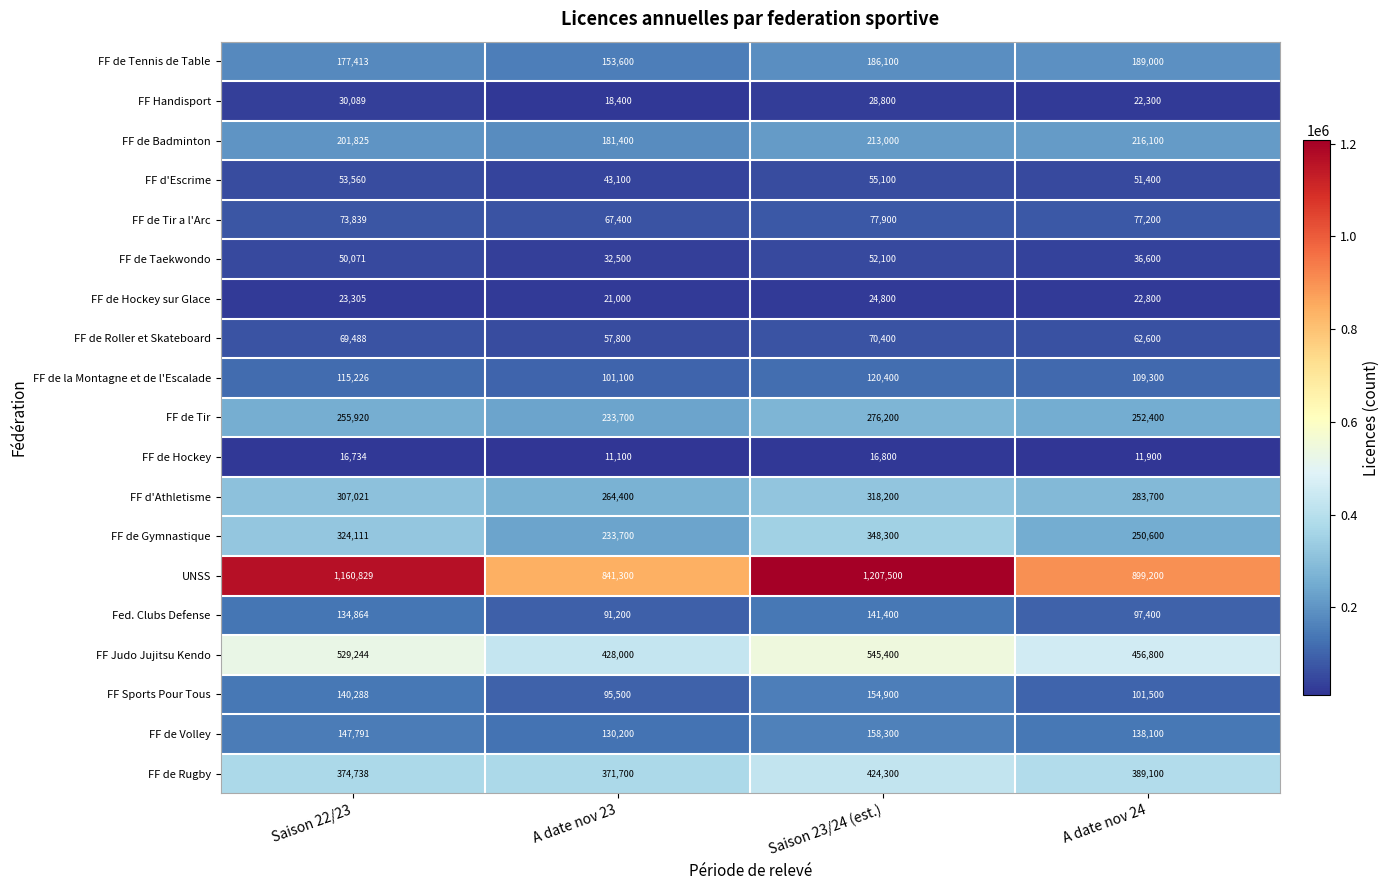

What is the sum of the FF de Badminton values at Saison 22/23 and A date nov 24?

417925